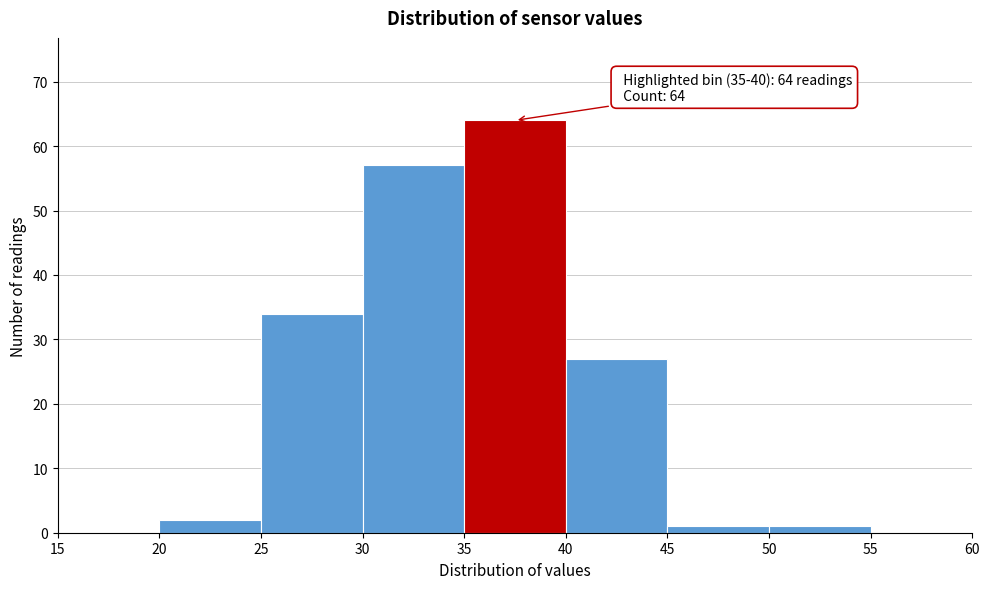

Over which range of the x-axis is the bar tallest?

35 to 40